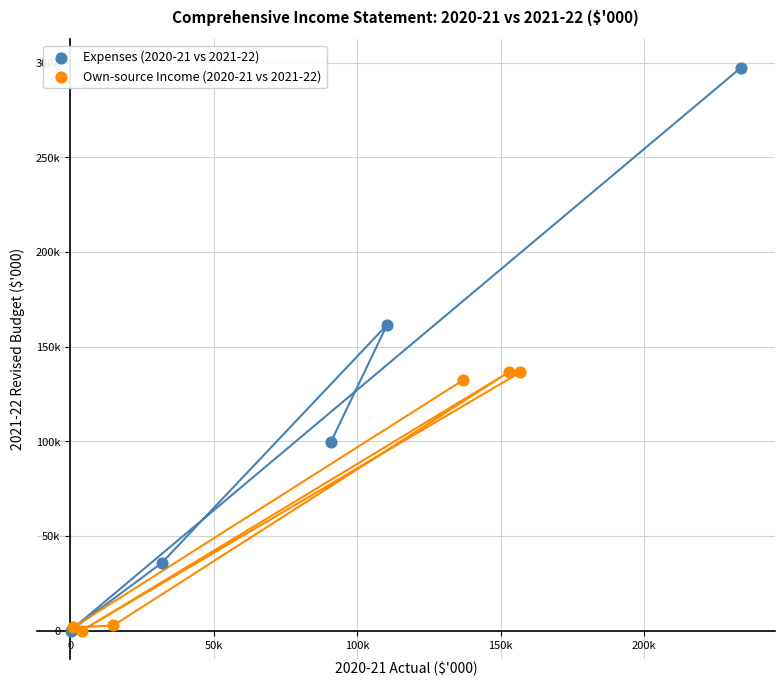

Which series has the widest spread of Y values?

Expenses (2020-21 vs 2021-22)